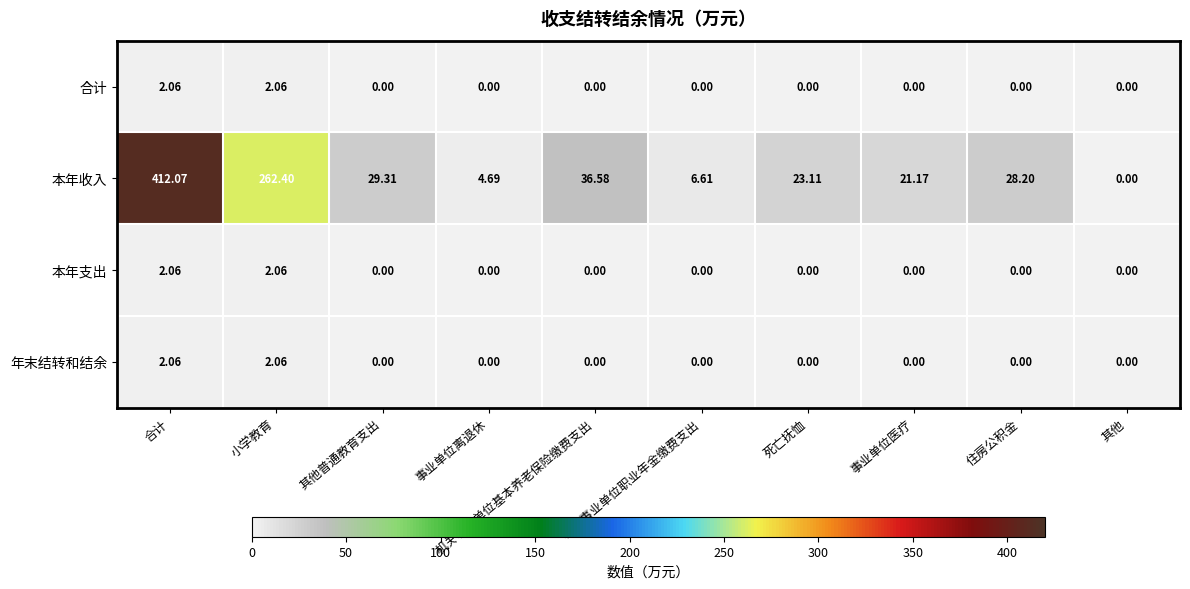

How many series are shown in this chart?

4